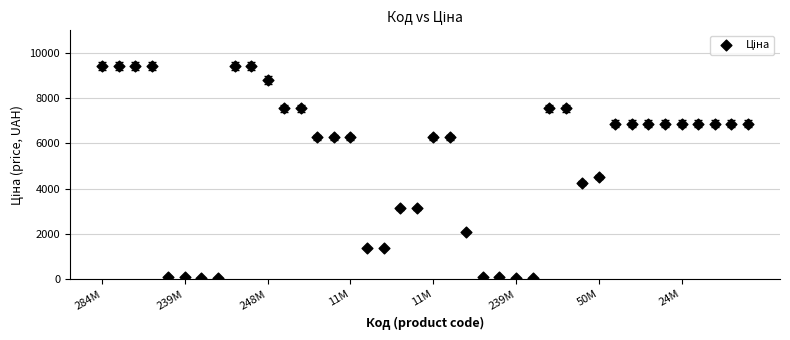

What Y value in the scatter plot is closest to 4736?

4531.4